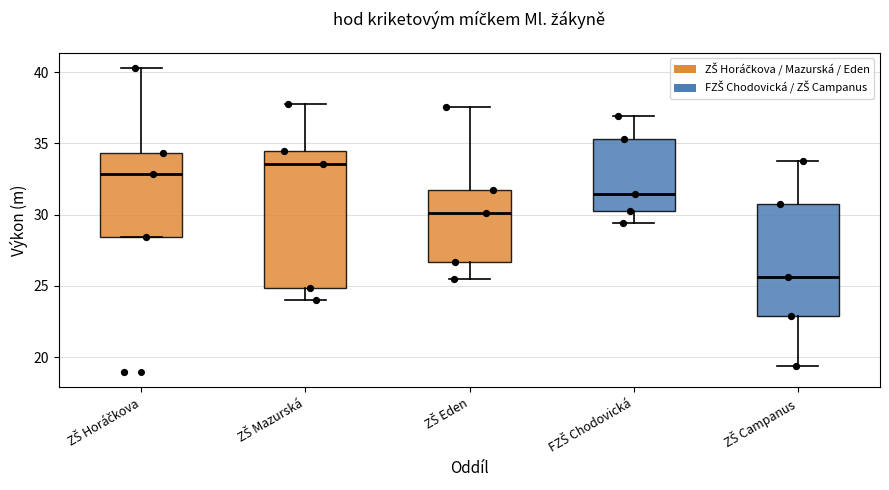

Where does the upper whisker of the box for FZŠ Chodovická end on the y-axis? The values are not printed on the chart, so give them approximately, as read against the axis.

37.0